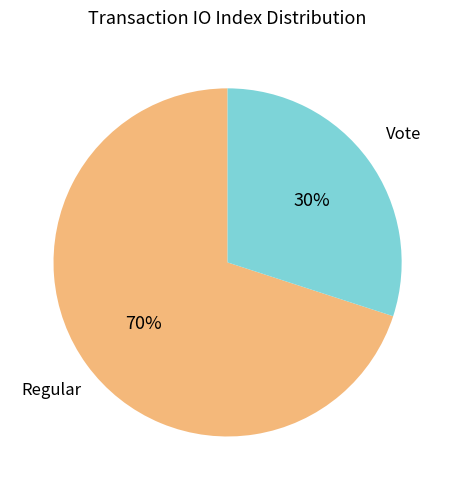

Does any single category account for the majority?

Yes